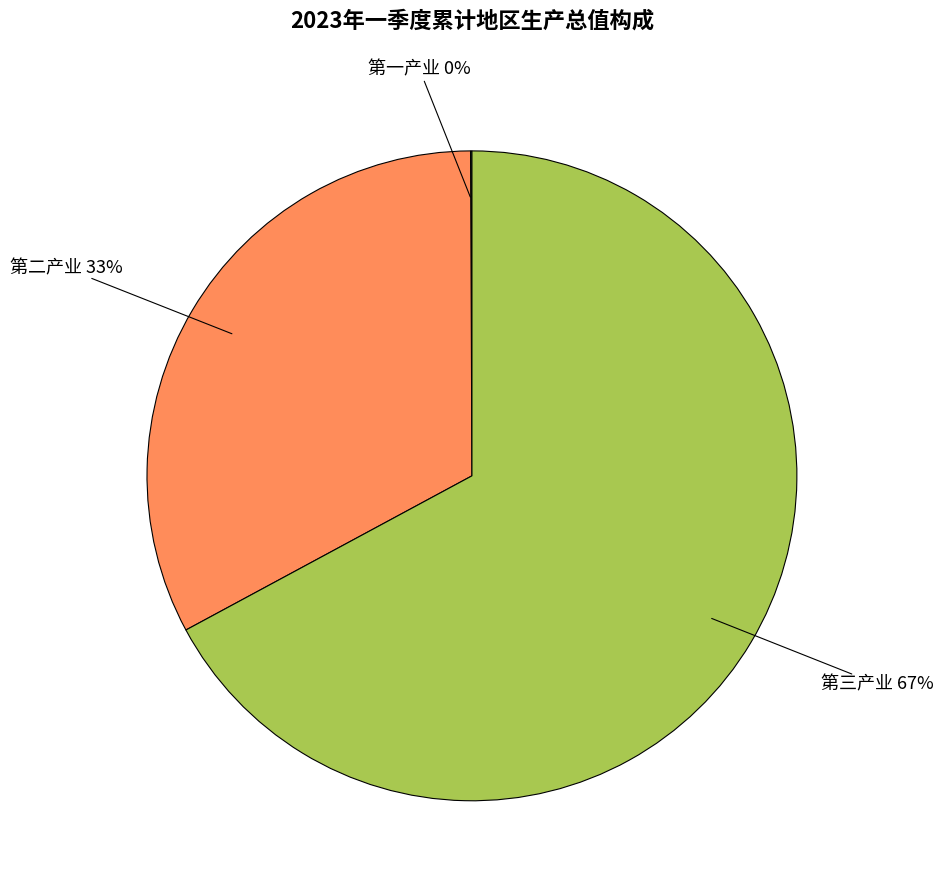

What is the largest slice in the pie chart?

第三产业